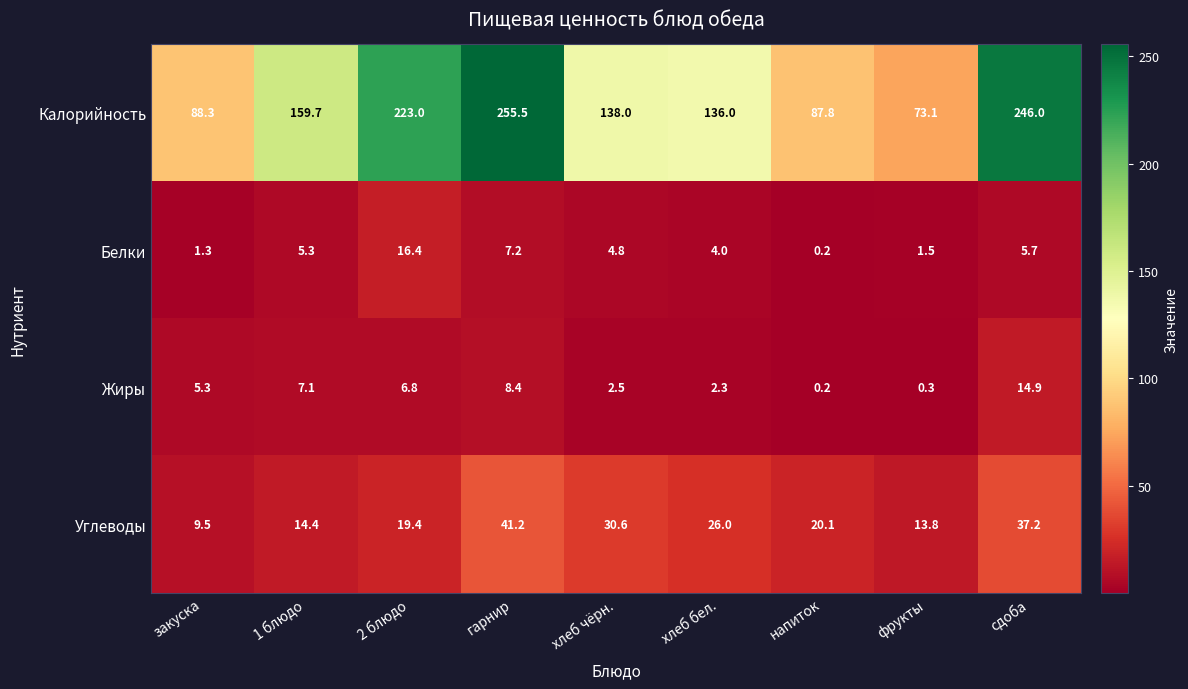

What is the sum of the Белки values at гарнир and фрукты?

8.7